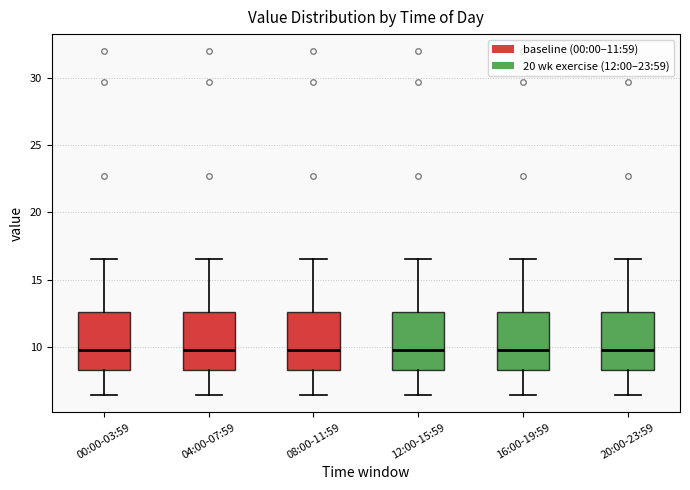

Reading left to right, read every box against the y-axis: the position of its median line, the range the box covers, and the ends of its whiskers. The values are not printed on the chart, so give them approximately, as read against the axis.

00:00-03:59: median 10.0, box 8.5 to 12.5, whiskers 6.5 to 16.5
04:00-07:59: median 10.0, box 8.5 to 12.5, whiskers 6.5 to 16.5
08:00-11:59: median 10.0, box 8.5 to 12.5, whiskers 6.5 to 16.5
12:00-15:59: median 10.0, box 8.5 to 12.5, whiskers 6.5 to 16.5
16:00-19:59: median 10.0, box 8.5 to 12.5, whiskers 6.5 to 16.5
20:00-23:59: median 10.0, box 8.5 to 12.5, whiskers 6.5 to 16.5